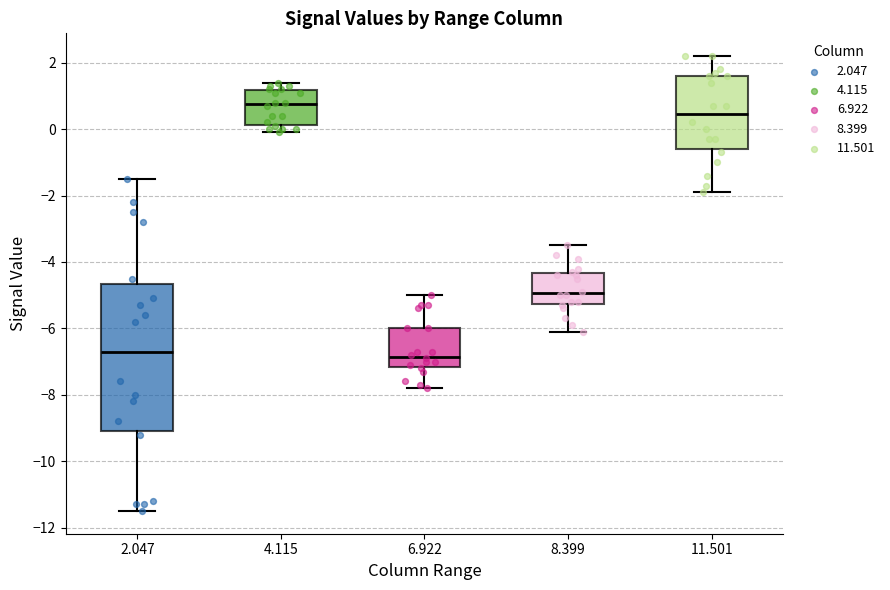

Where does the upper whisker of the box at x = 6.922 end on the y-axis? The values are not printed on the chart, so give them approximately, as read against the axis.

-5.0